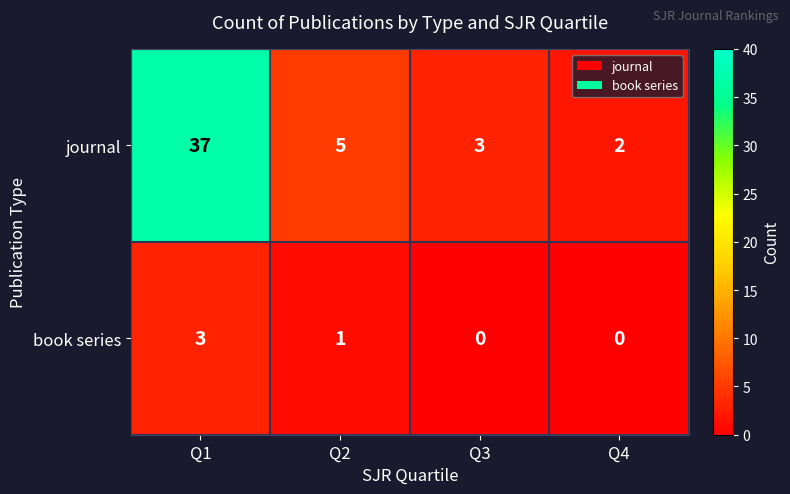

What is the highest value of the journal series?

37